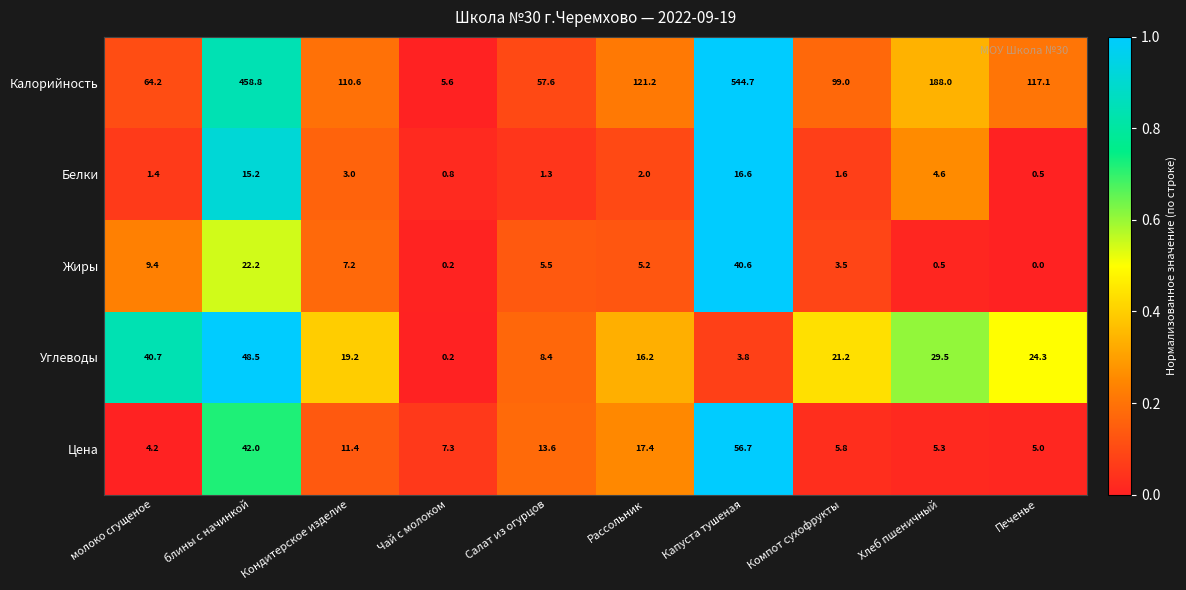

Which series changed the most between блины с начинкой and Компот сухофрукты?

Калорийность